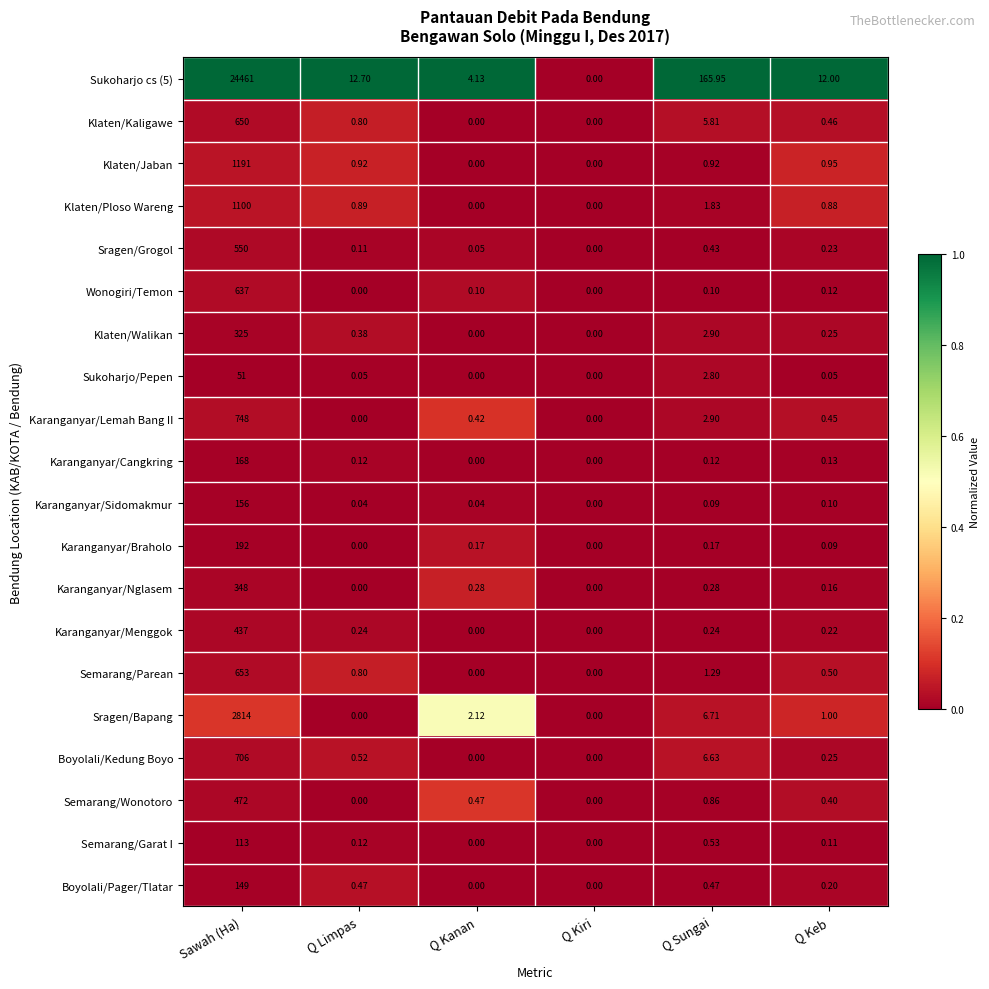

Where is Klaten/Walikan nearest to the value 162?

Q Sungai